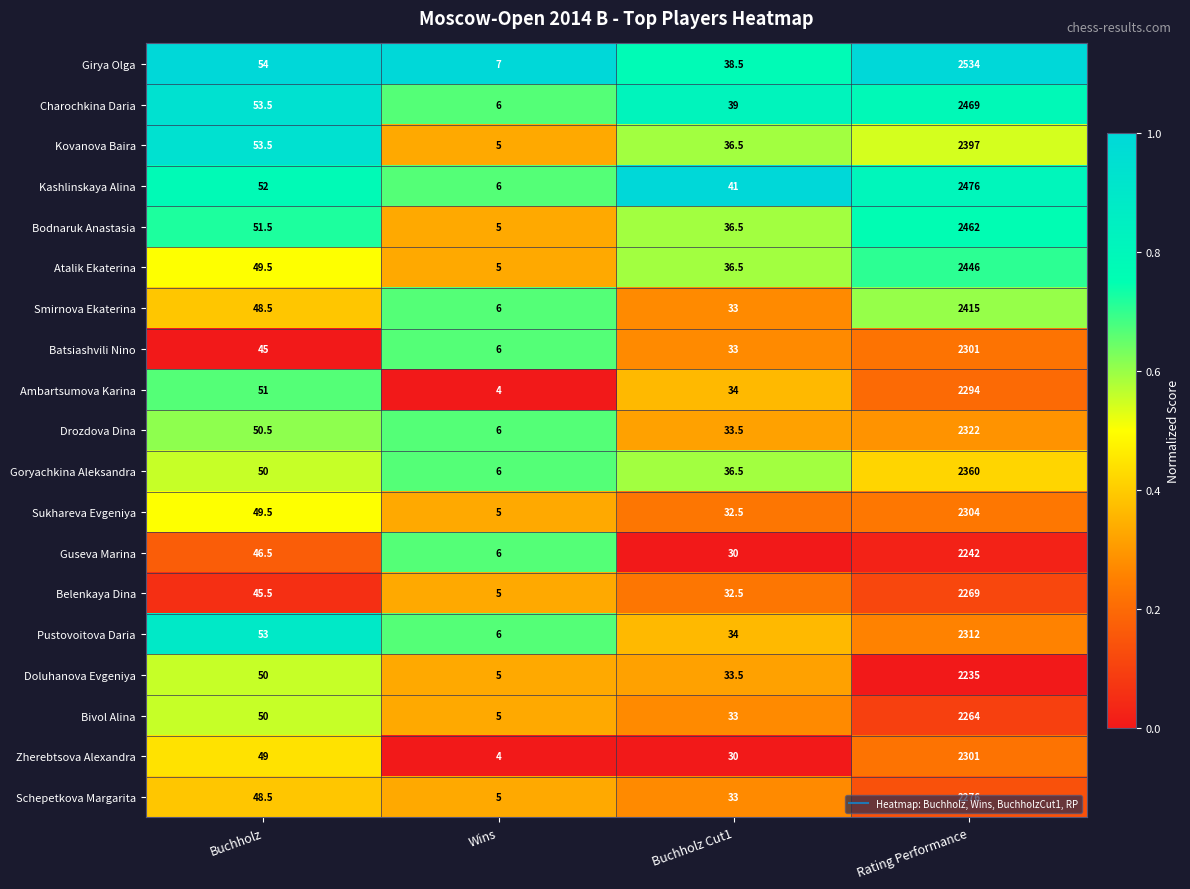

The Ambartsumova Karina series shows 4067.0 at Rating Performance. True or false?

False